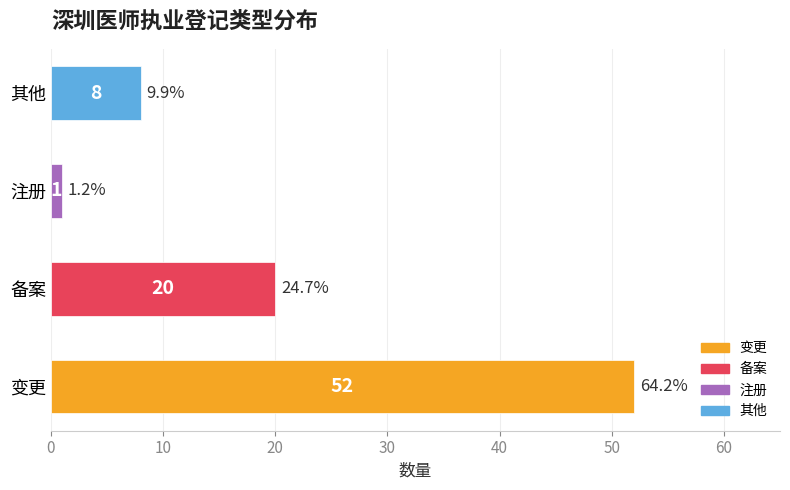

Are the bars horizontal?

Yes